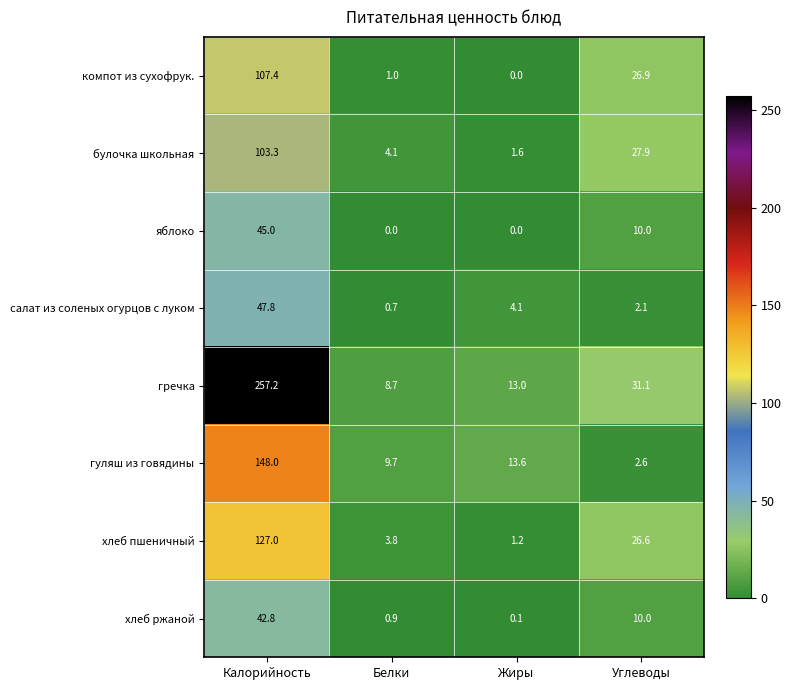

What is the difference between the highest and lowest values at Жиры?

13.6